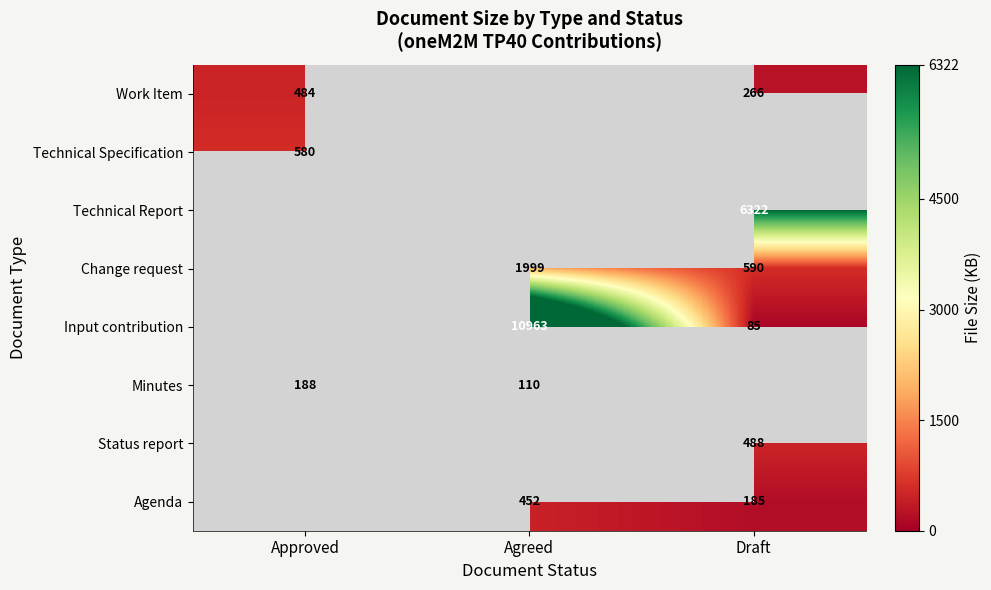

Which label corresponds to the largest value in the chart?

Agreed